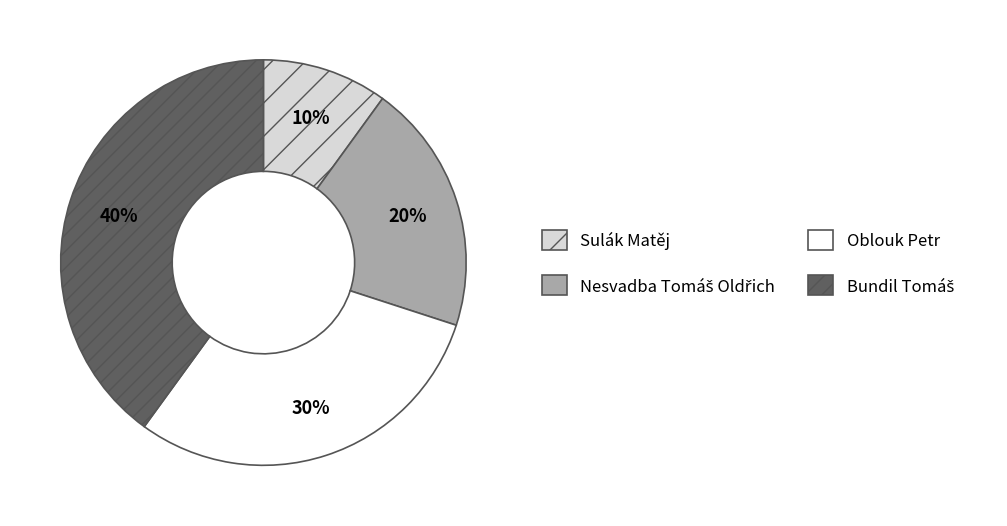

Which category has the smallest portion of the pie?

Sulák Matěj